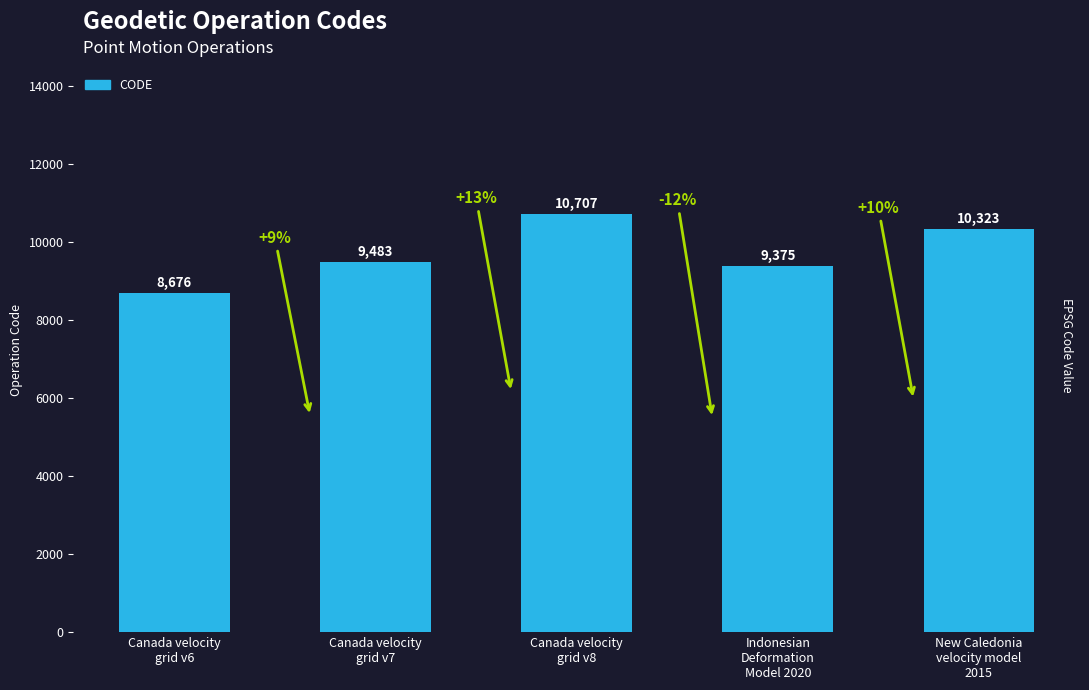

Which category has the lowest value across all series?

Canada velocity
grid v6